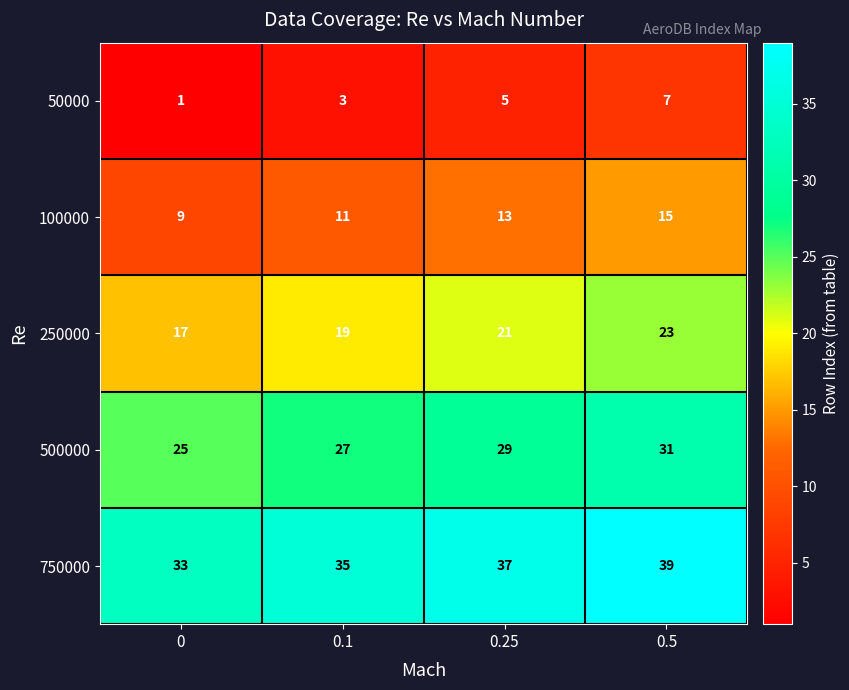

What is the sum of the 50000 values at 0.1 and 0?

4